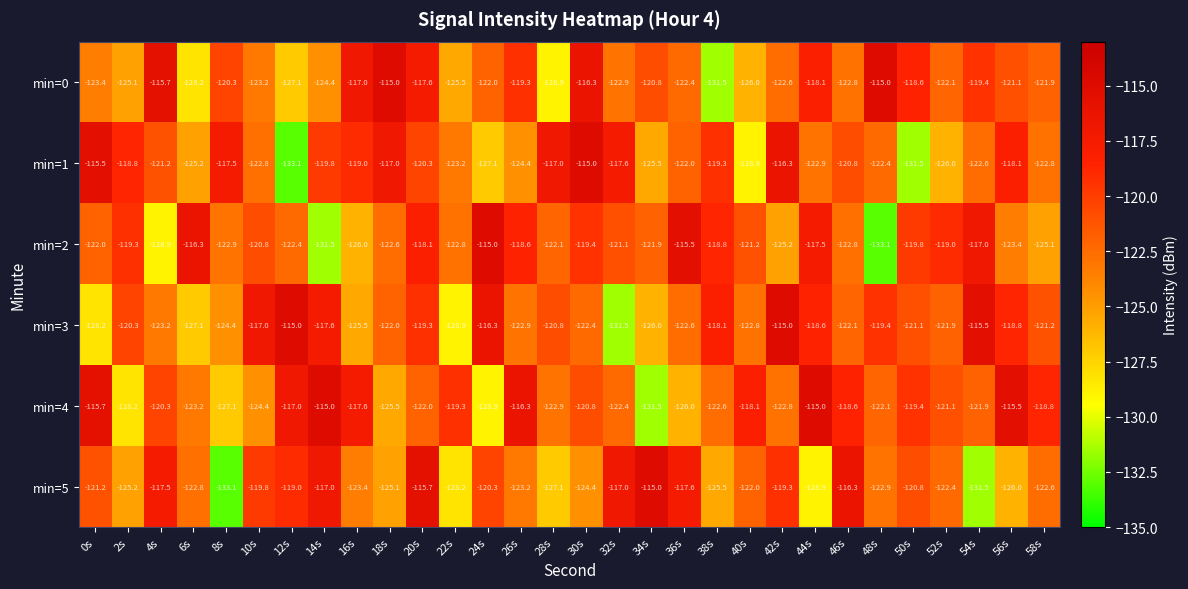

What is the difference between the highest and lowest values at 28s?

11.9